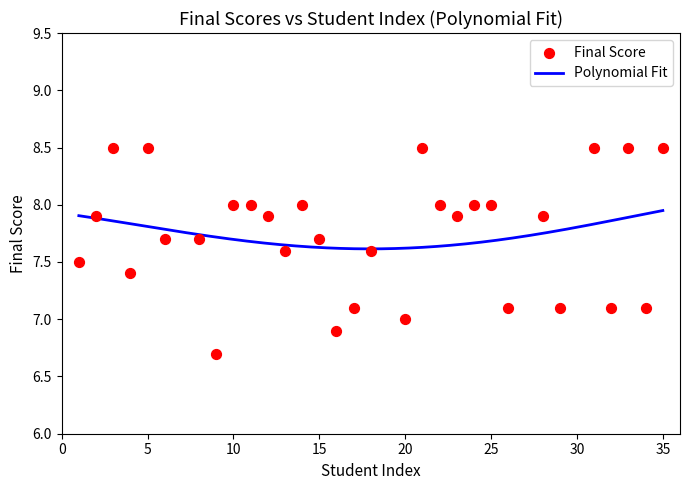

What is the ratio of the value at 1 to the value at 35?

0.9